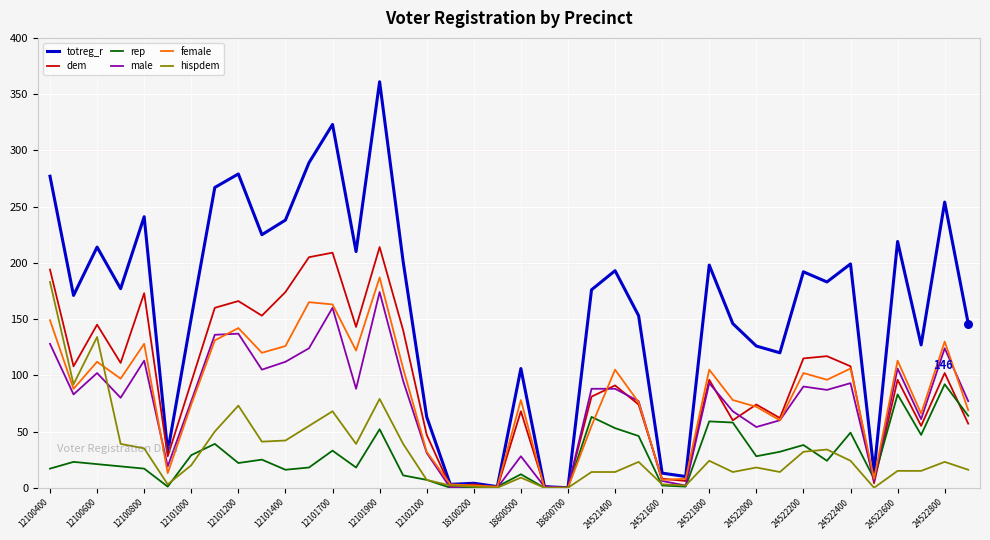

Which series has the largest total across all categories?

totreg_r